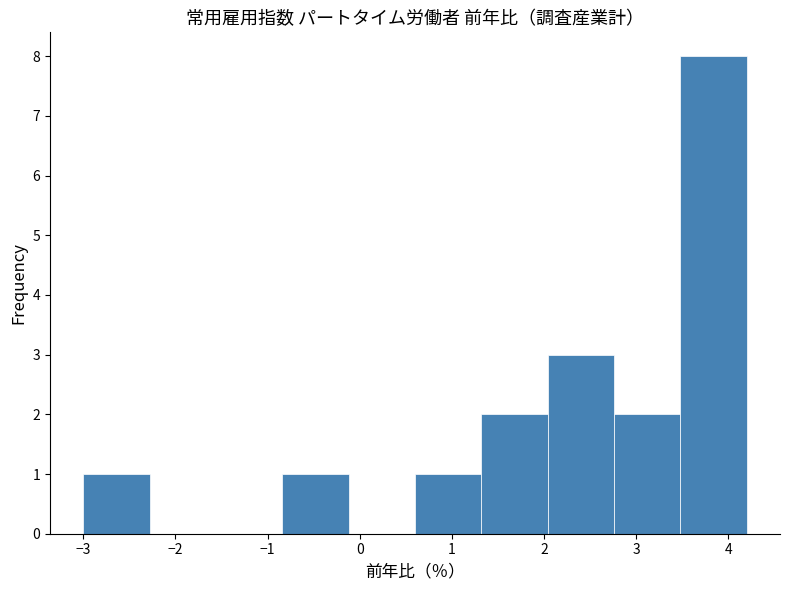

How tall is the bar that spans -3.00 to -2.28 on the x-axis? Neither the bar edges nor the heights are printed on the chart, so give them approximately, as read against the axes.

1